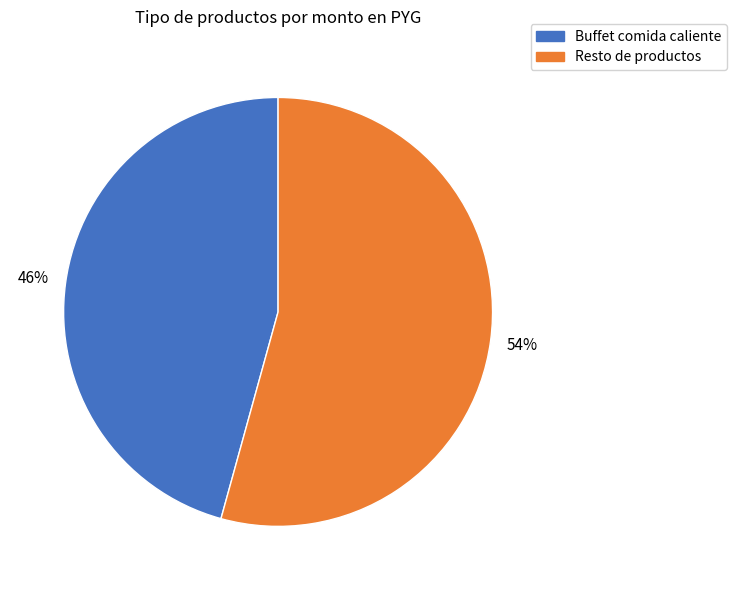

Is it true that Resto de productos is 63% of the pie?

False